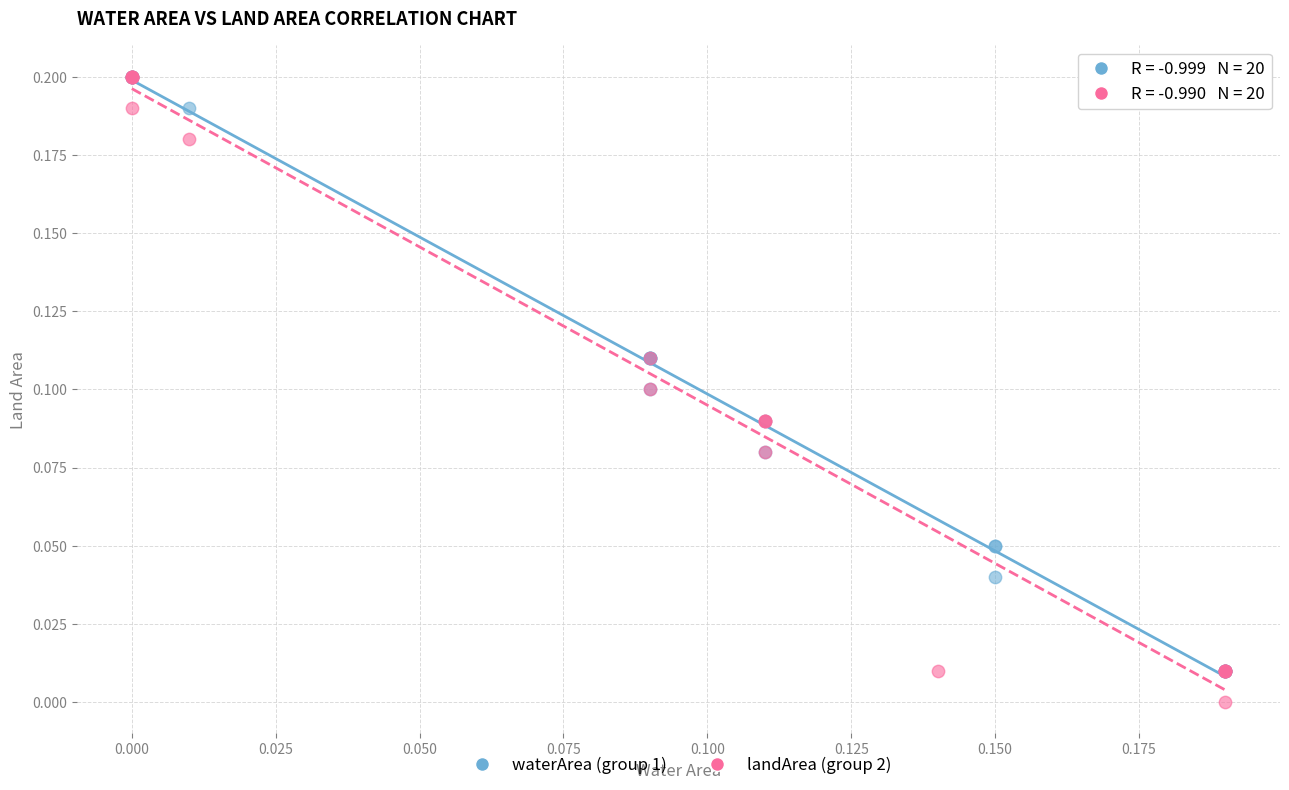

Which series contains the lowest Y value?

landArea (group 2)